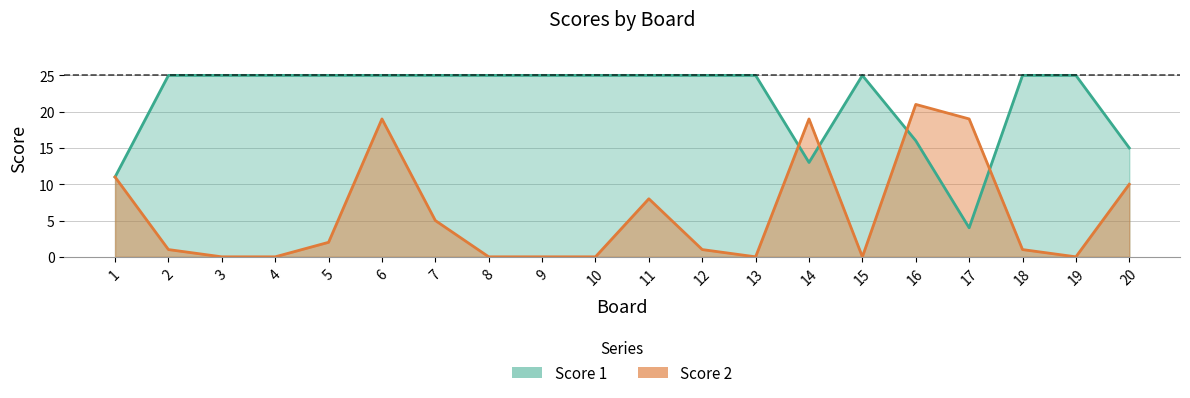

Reading left to right, list all the values displayed in this chart.

Score 1: 1=11	2=25	3=25	4=25	5=25	6=25	7=25	8=25	9=25	10=25	11=25	12=25	13=25	14=13	15=25	16=16	17=4	18=25	19=25	20=15
Score 2: 1=11	2=1	3=0	4=0	5=2	6=19	7=5	8=0	9=0	10=0	11=8	12=1	13=0	14=19	15=0	16=21	17=19	18=1	19=0	20=10